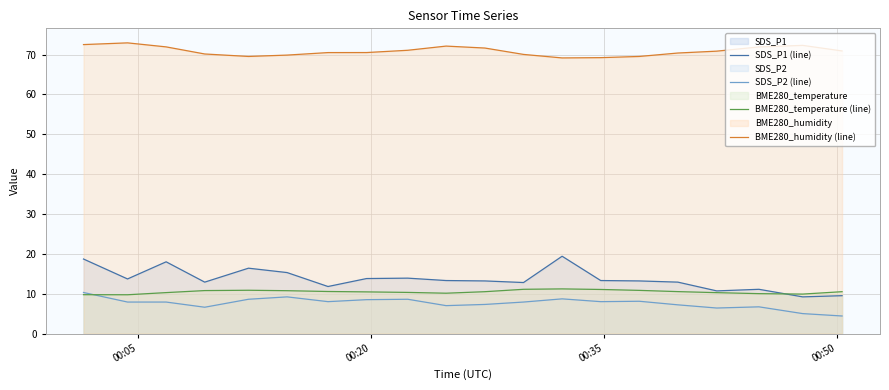

Rank the series by their maximum value, from highest to lowest.

BME280_humidity (line), SDS_P1 (line), BME280_temperature (line), SDS_P2 (line)